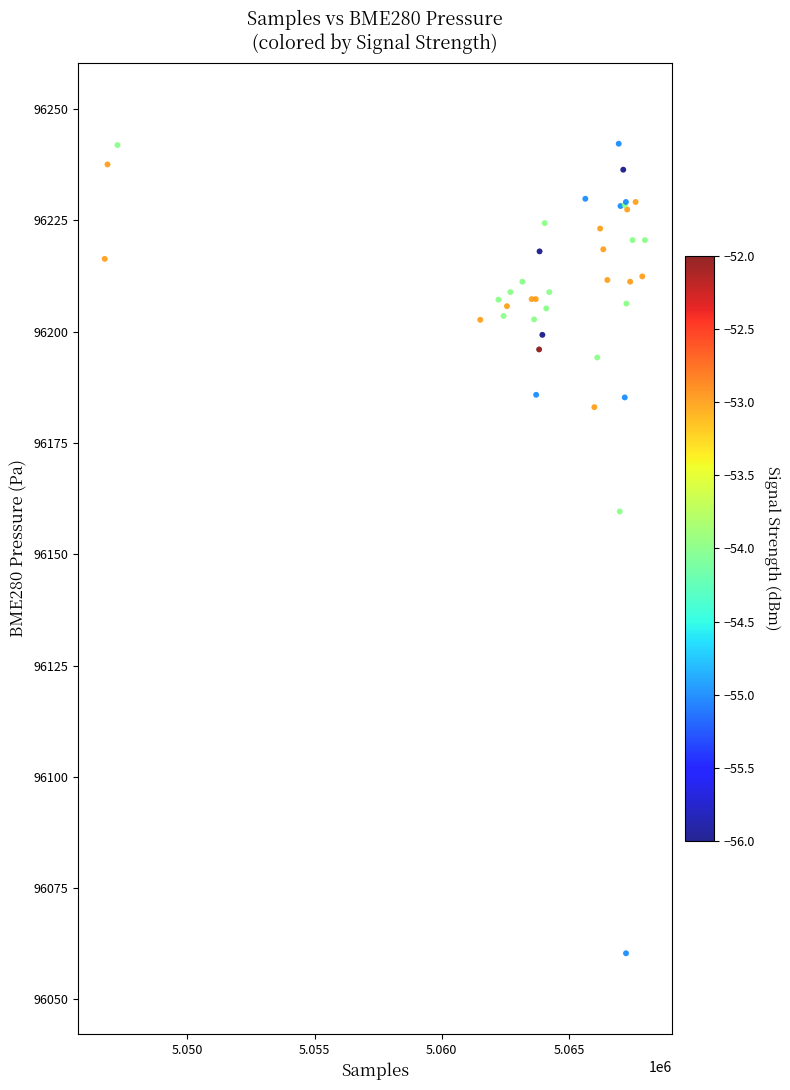

What Y value in the scatter plot is closest to 96151?

96159.6